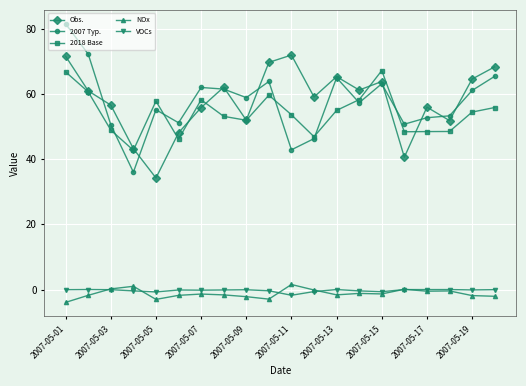

Which series has the widest spread of values?

2007 Typ.